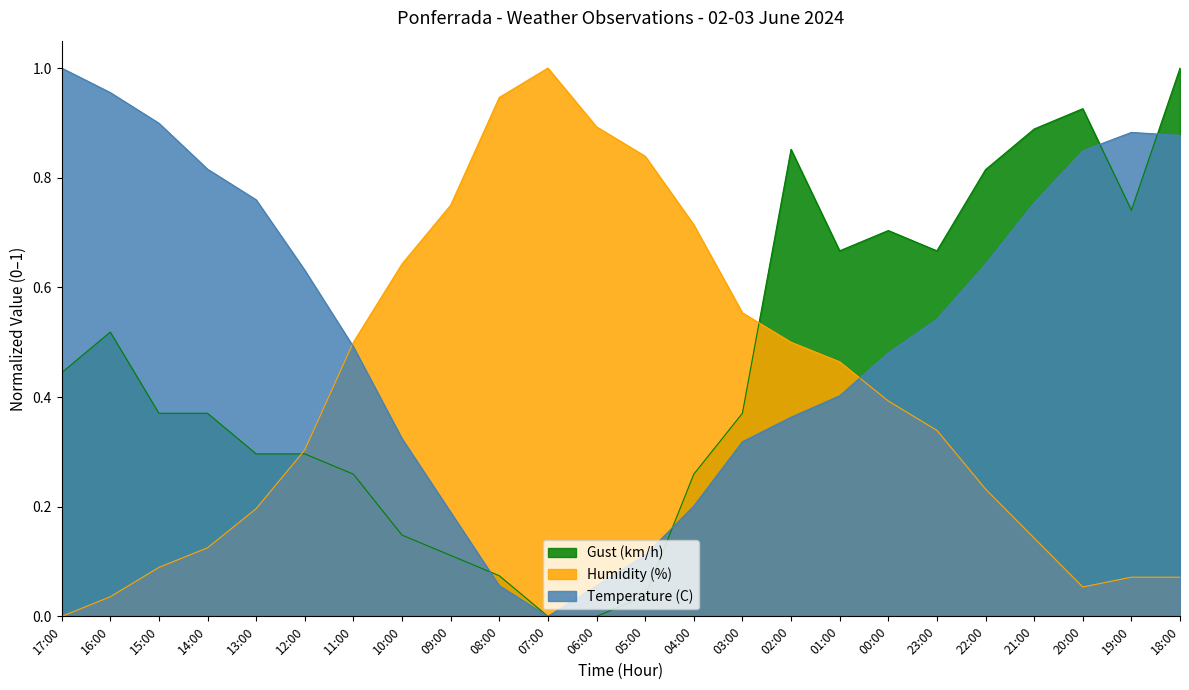

At which category does the chart reach its peak across all series?

17:00